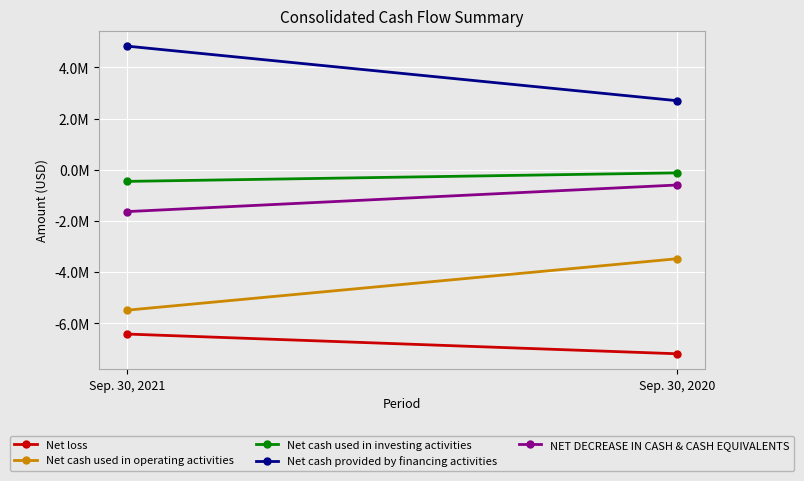

Which series has the largest total across all categories?

Net cash provided by financing activities